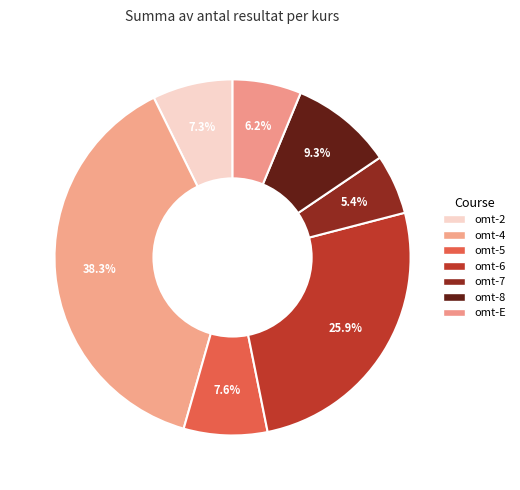

What percentage is the omt-2 slice, to the nearest percent?

7%